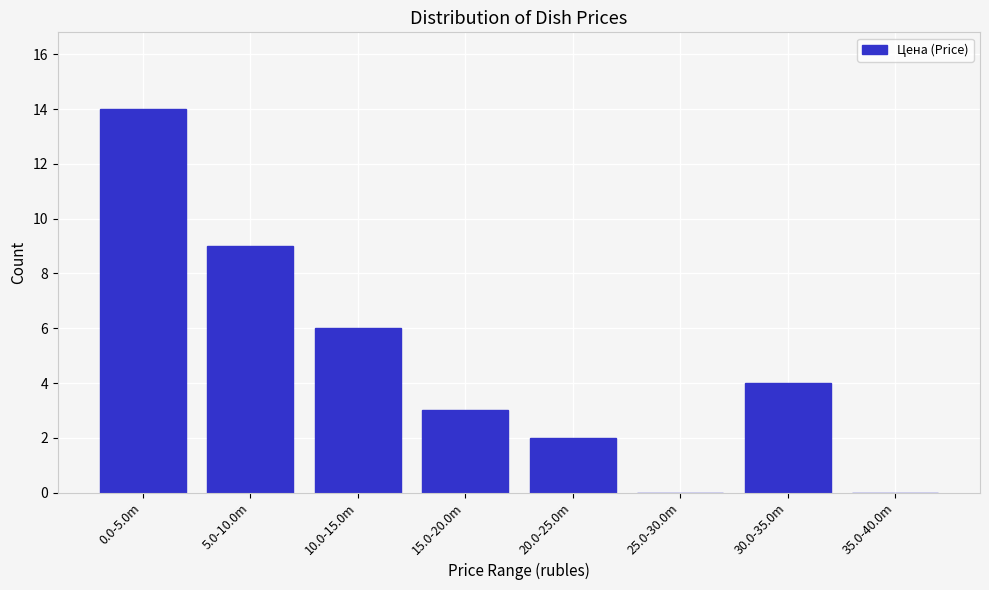

Reading right to left, transcribe all the data shown in this chart.

35.0-40.0m=0	30.0-35.0m=4	25.0-30.0m=0	20.0-25.0m=2	15.0-20.0m=3	10.0-15.0m=6	5.0-10.0m=9	0.0-5.0m=14